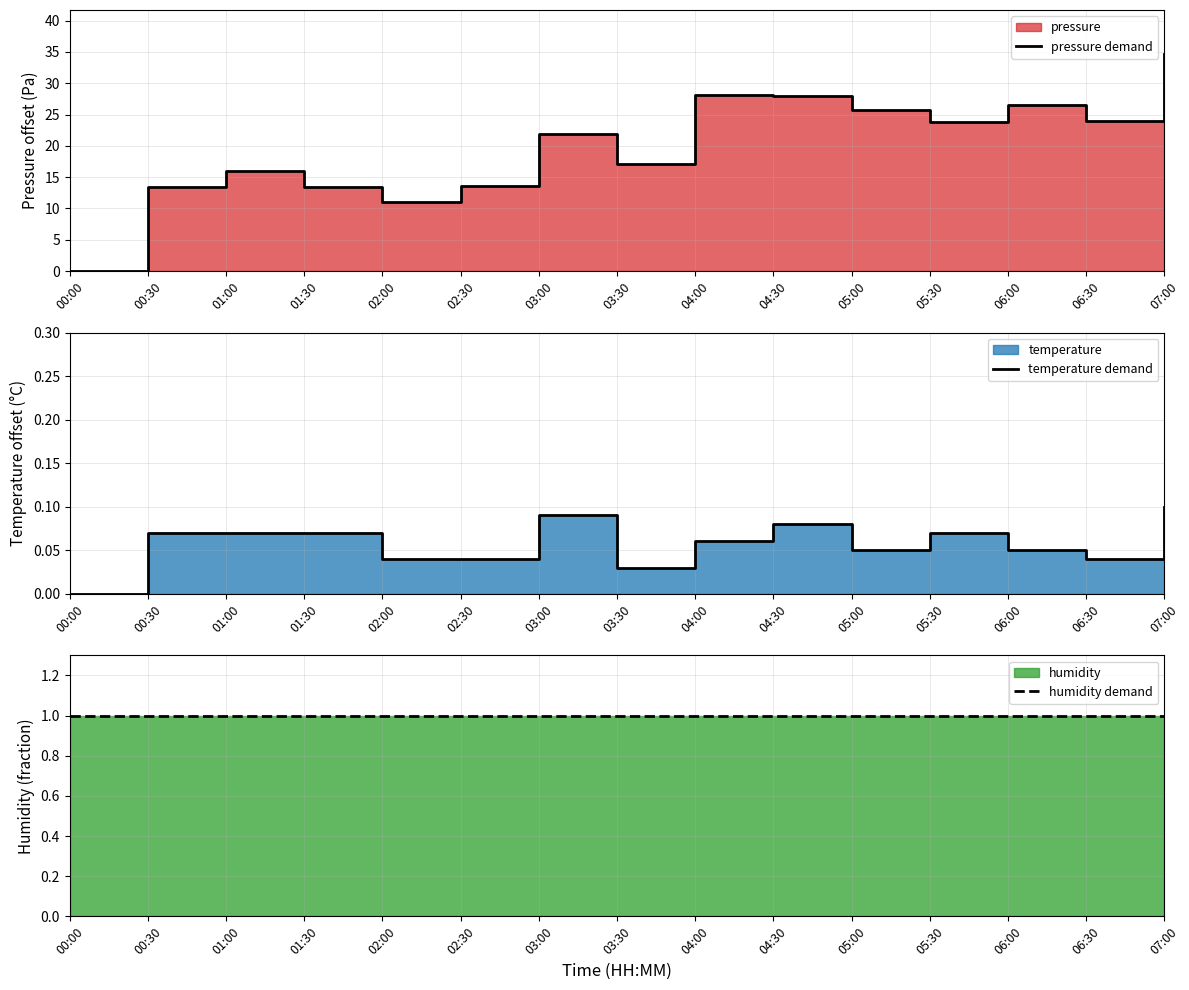

Which series has the widest spread of values?

pressure demand